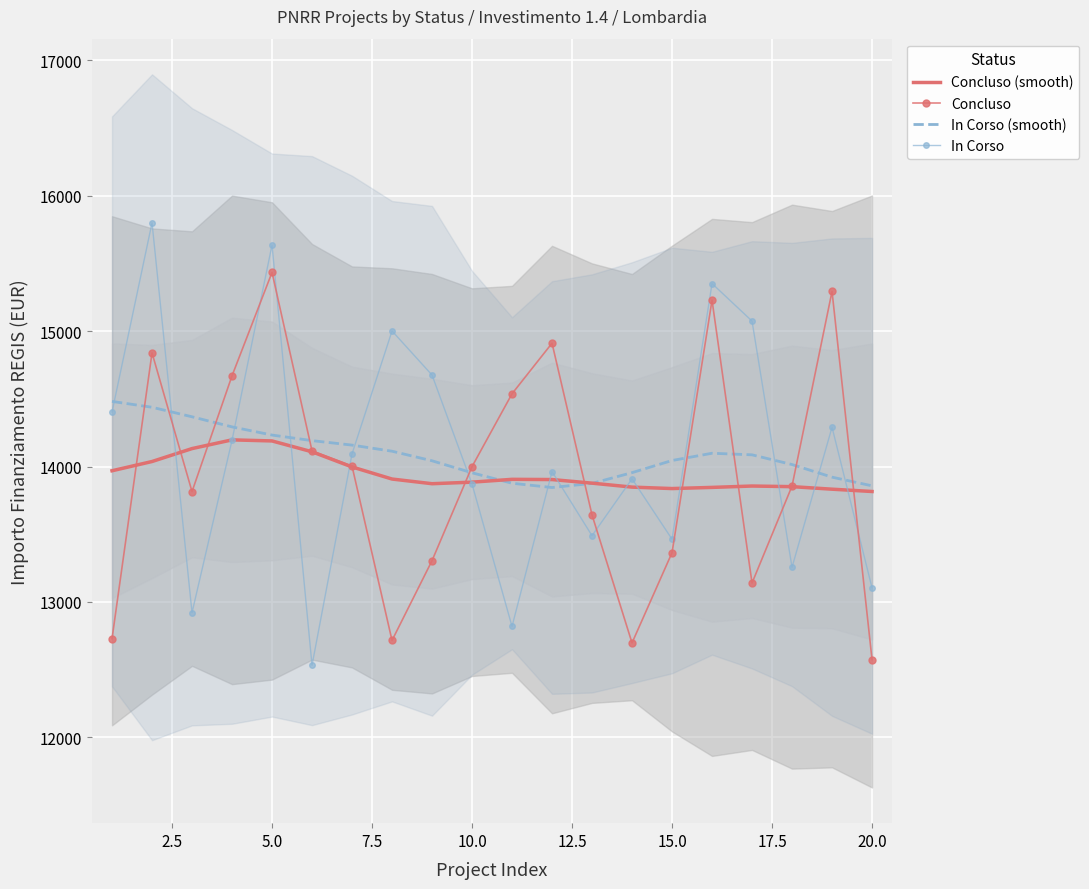

What is the lowest value of the In Corso (smooth) series?

13845.3